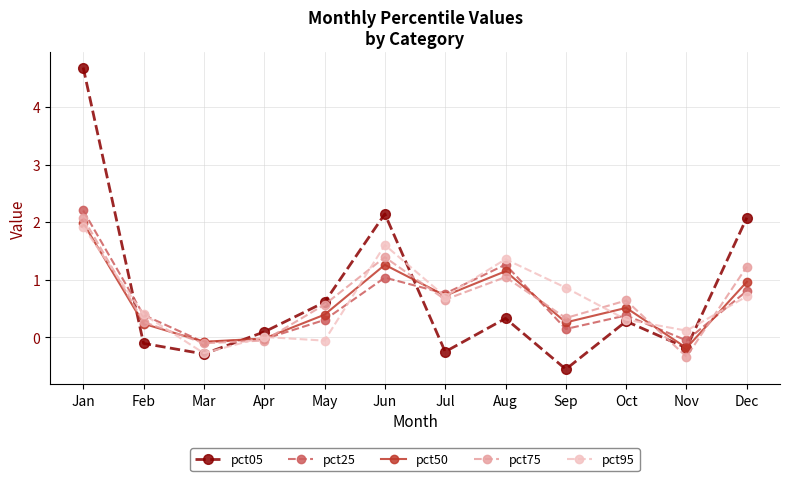

What is the difference between the pct95 values at Jun and Aug?

0.2